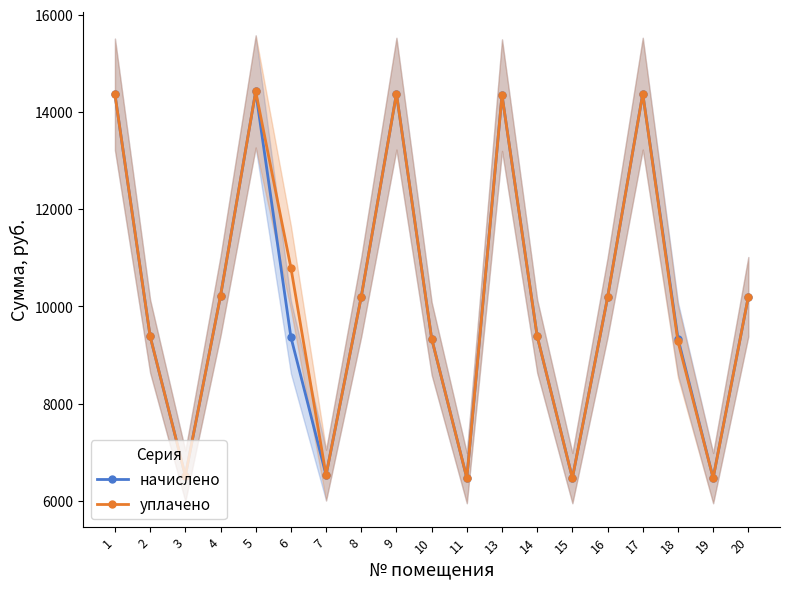

Does the chart display data point markers on the line(s)?

Yes